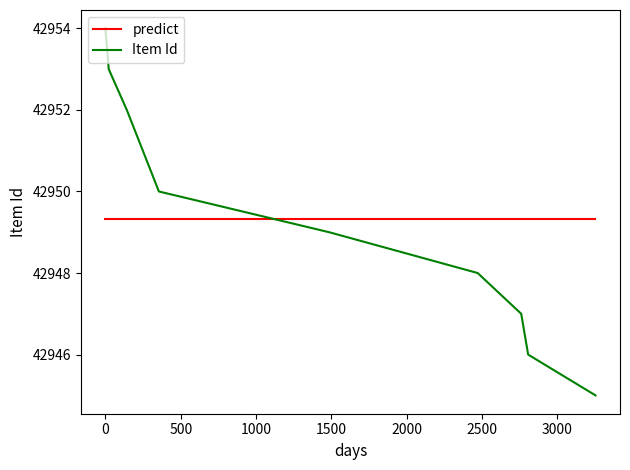

Count the Item Id values in the range 42947 to 42952.

5